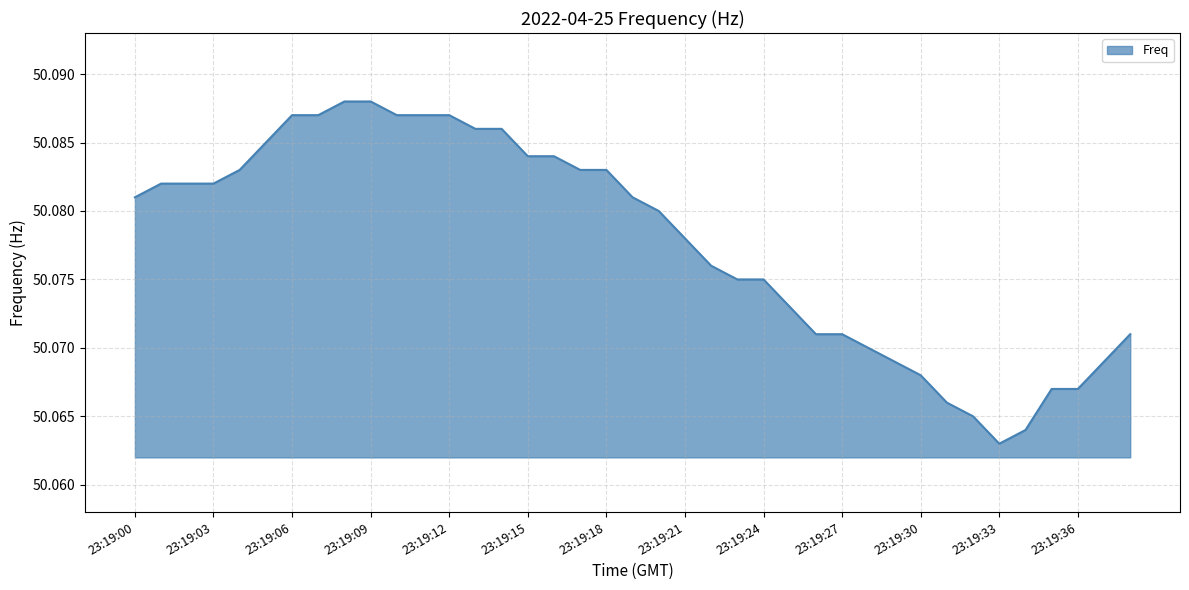

How many lines are shown in the chart?

1